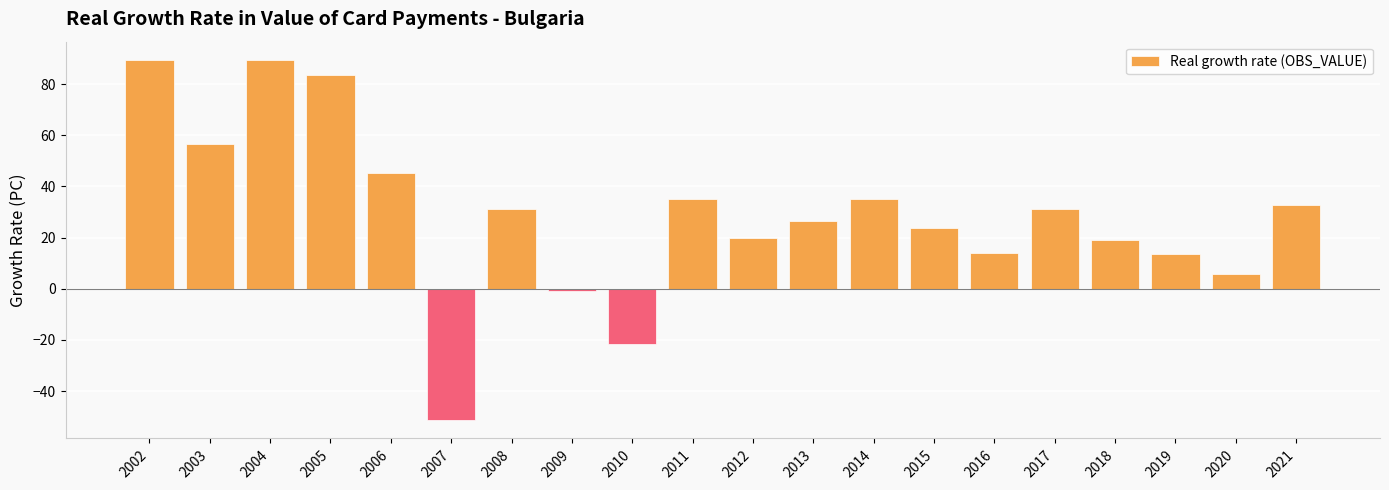

What is the greatest value displayed?

89.5